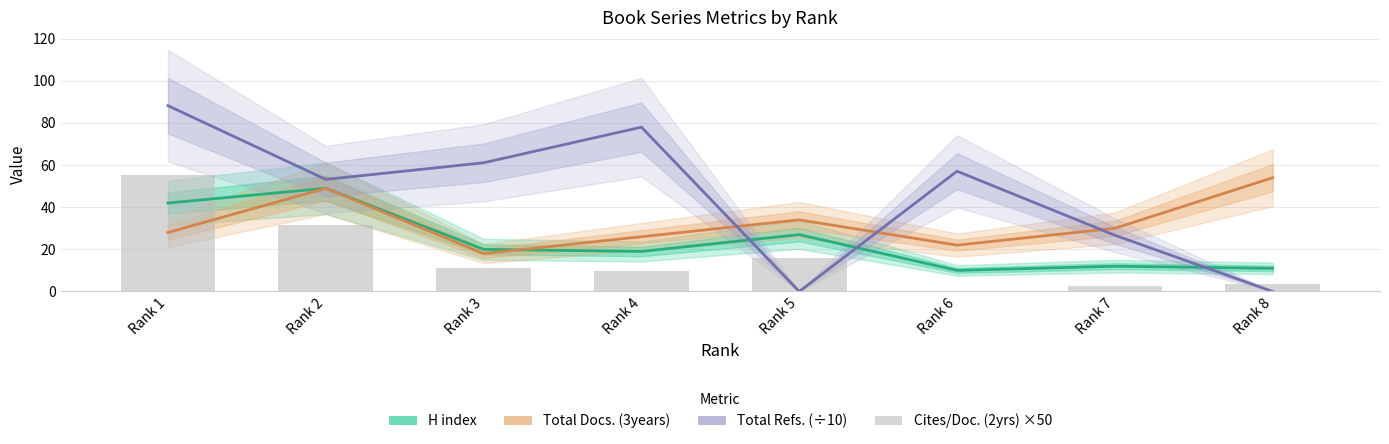

At which label does Total Refs. (÷10) first exceed 57?

Rank 1